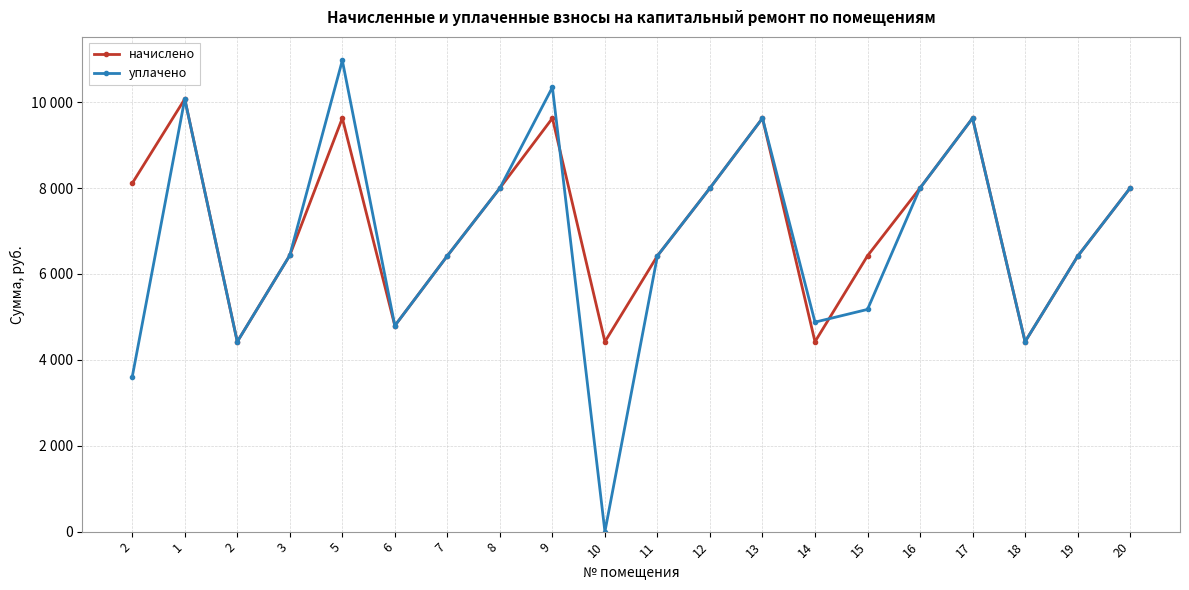

Is this an area chart (filled region under the line)?

No